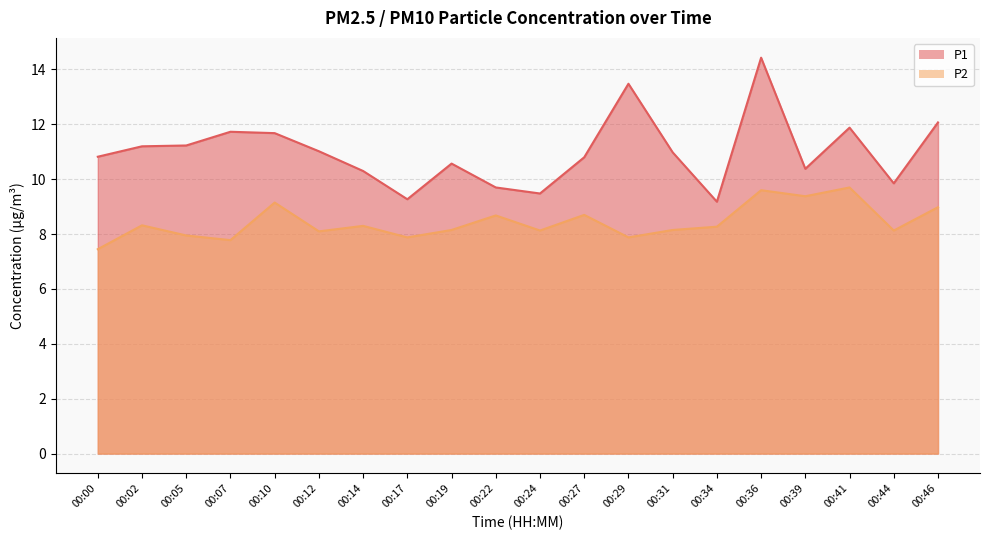

How many data points in P1 are less than 10?

5